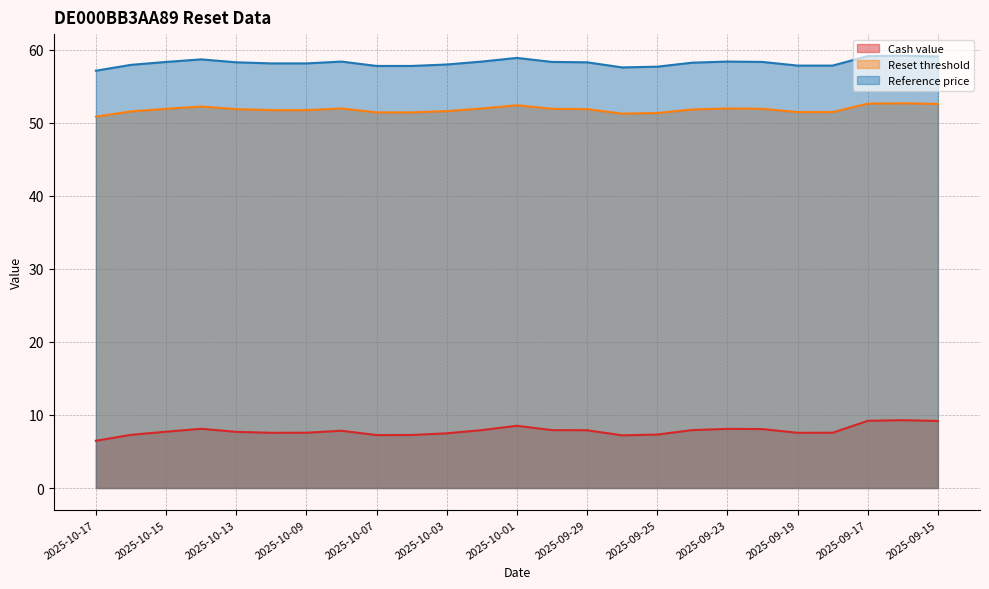

In Reset threshold, how many points are lower than both neighbors (excluding endpoints)?

1